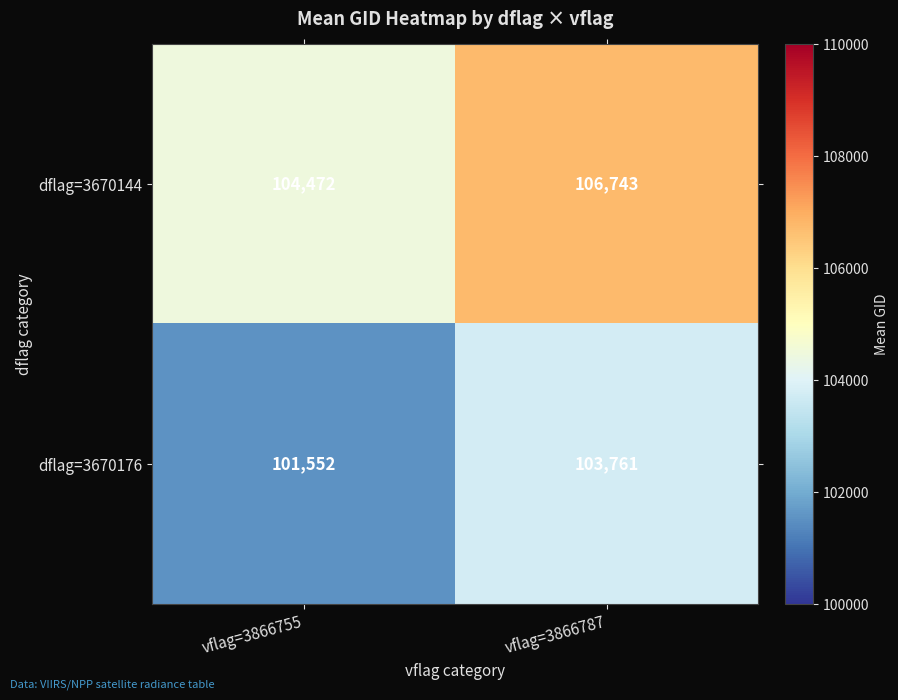

Rank the series at vflag=3866755 from lowest to highest value.

dflag=3670176, dflag=3670144